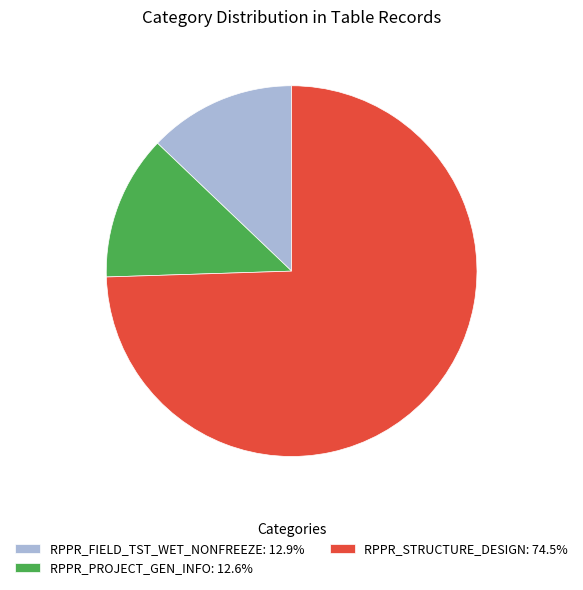

Approximately how many times larger is the value at RPPR_PROJECT_GEN_INFO: 12.6% compared to RPPR_FIELD_TST_WET_NONFREEZE: 12.9%?

1.0